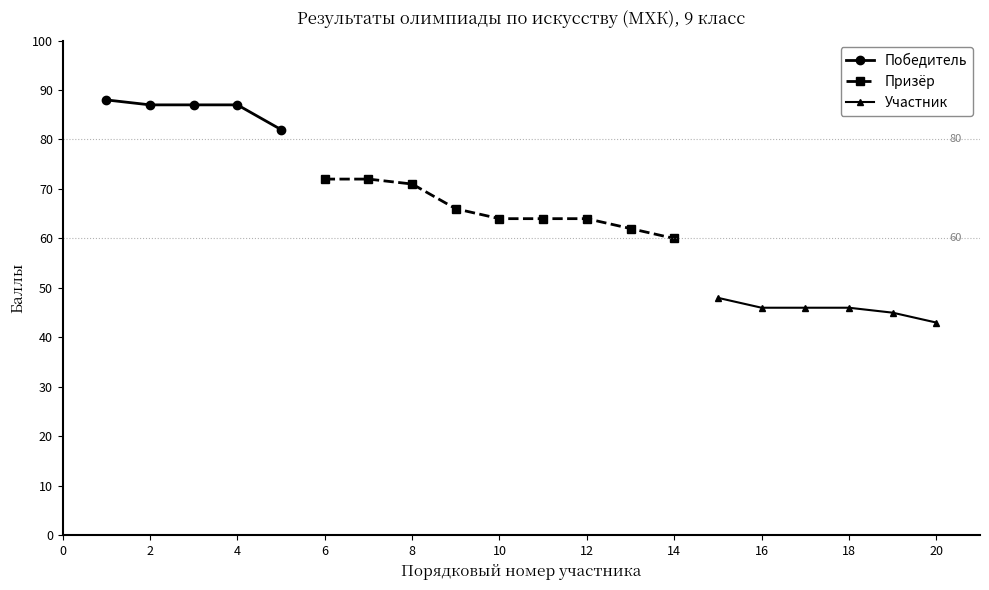

True or false: Победитель has a value of 127 at 1.

False